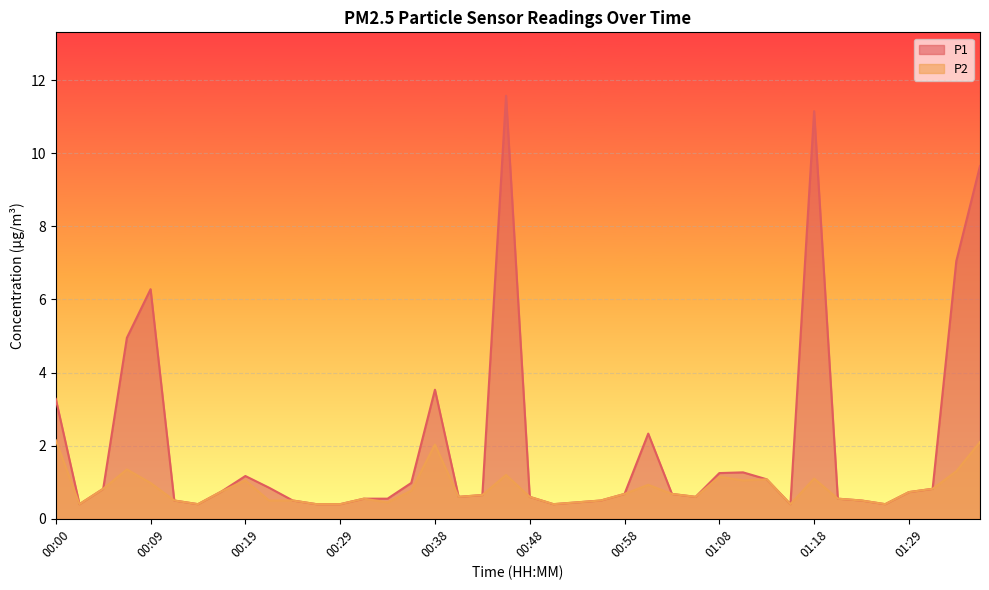

Reading right to left, what are all the values shown in this chart?

P1: 9.7	7.0	0.8	0.7	0.4	0.5	0.6	11.2	0.4	1.1	1.3	1.2	0.6	0.7	2.3	0.7	0.5	0.5	0.4	0.6	11.6	0.7	0.6	3.5	1.0	0.6	0.6	0.4	0.4	0.5	0.8	1.2	0.8	0.4	0.5	6.3	5.0	0.8	0.4	3.3
P2: 2.1	1.3	0.8	0.7	0.4	0.5	0.6	1.1	0.4	1.1	1.1	1.1	0.6	0.7	0.9	0.7	0.5	0.5	0.4	0.6	1.2	0.7	0.6	2.0	0.8	0.5	0.6	0.4	0.4	0.5	0.5	1.1	0.8	0.4	0.5	1.0	1.4	0.8	0.4	2.1